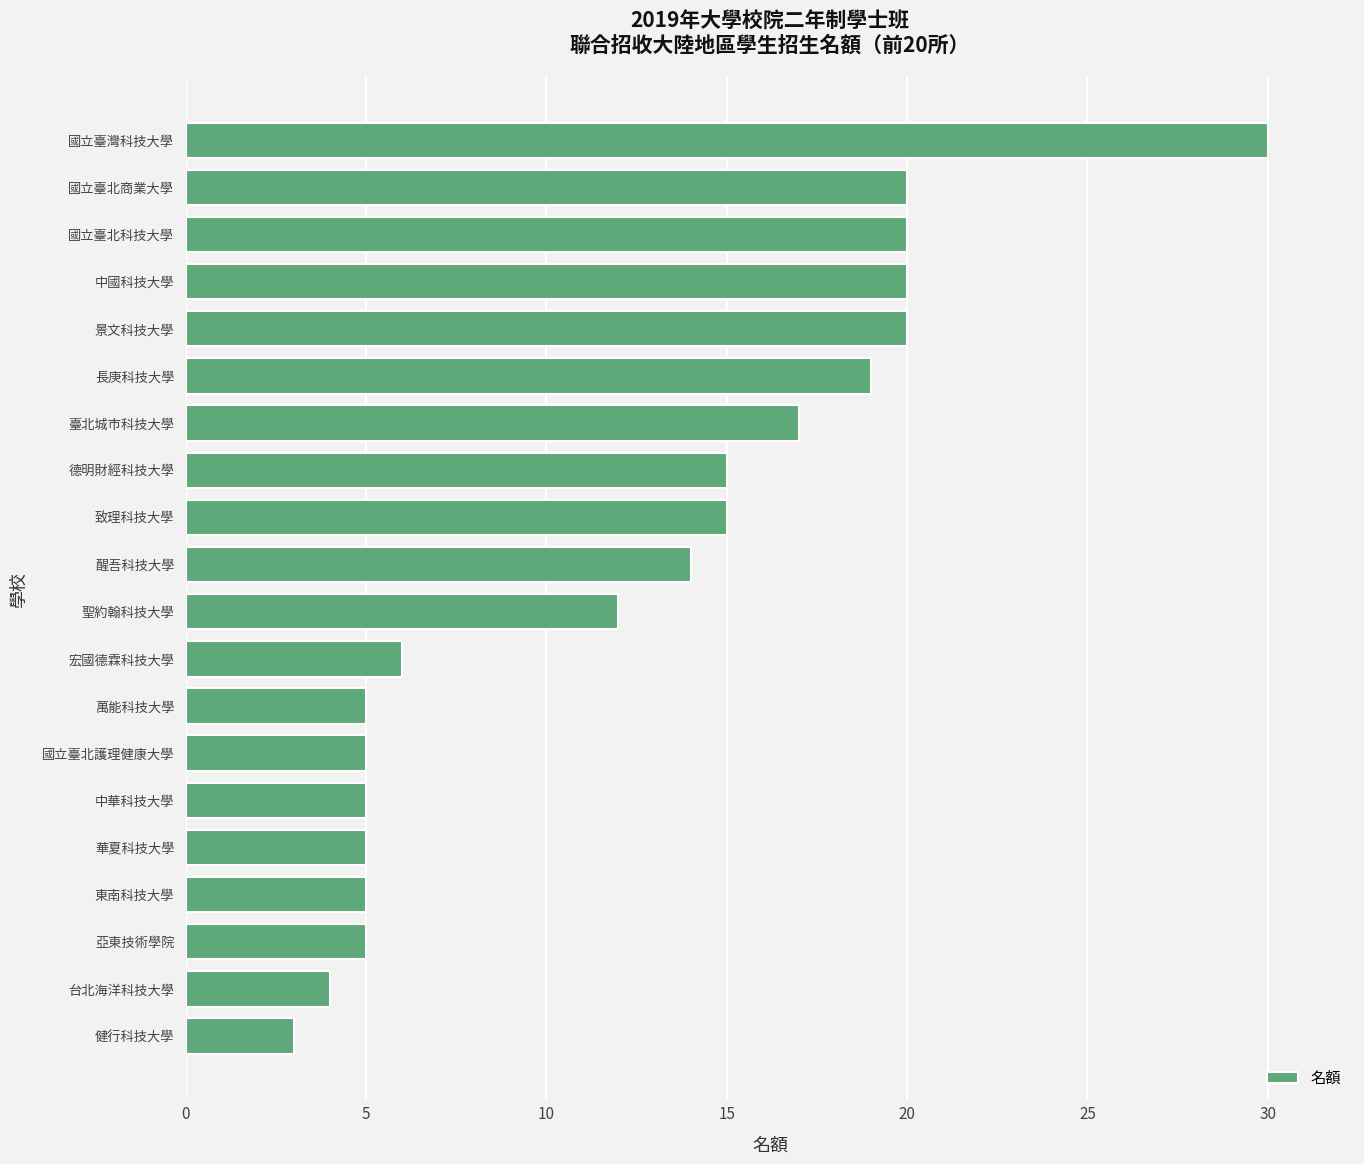

What is the change in value from 長庚科技大學 to 國立臺灣科技大學?

+11